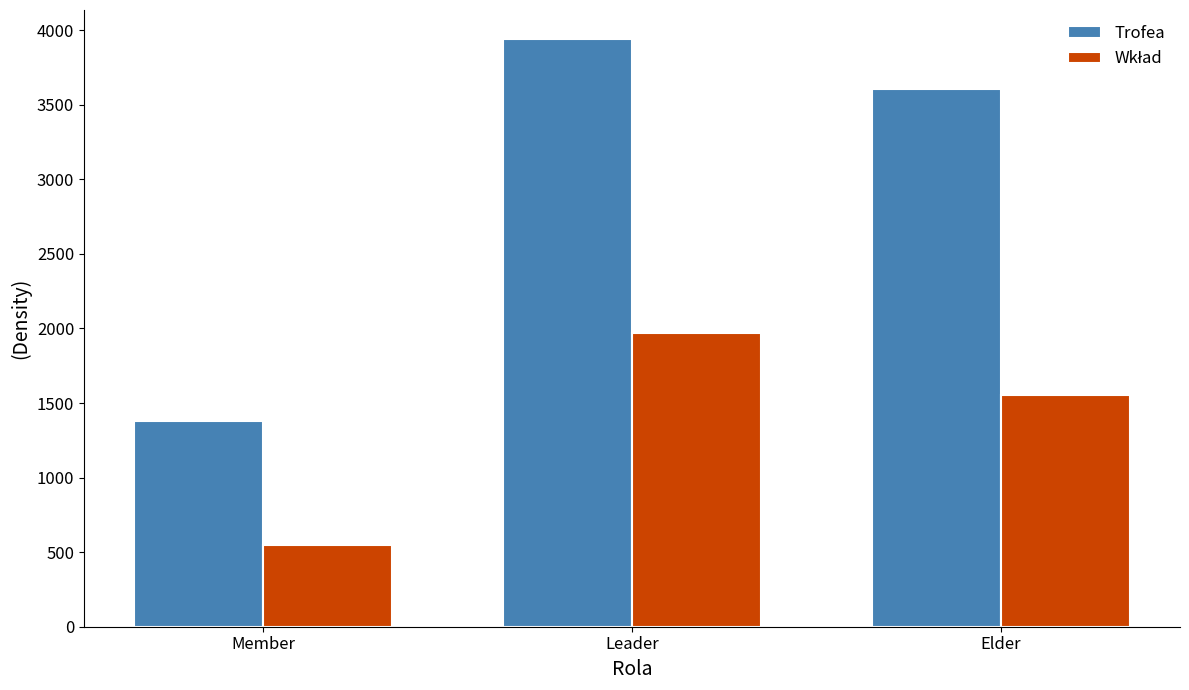

True or false: Trofea has a value of 6531.1 at Leader.

False